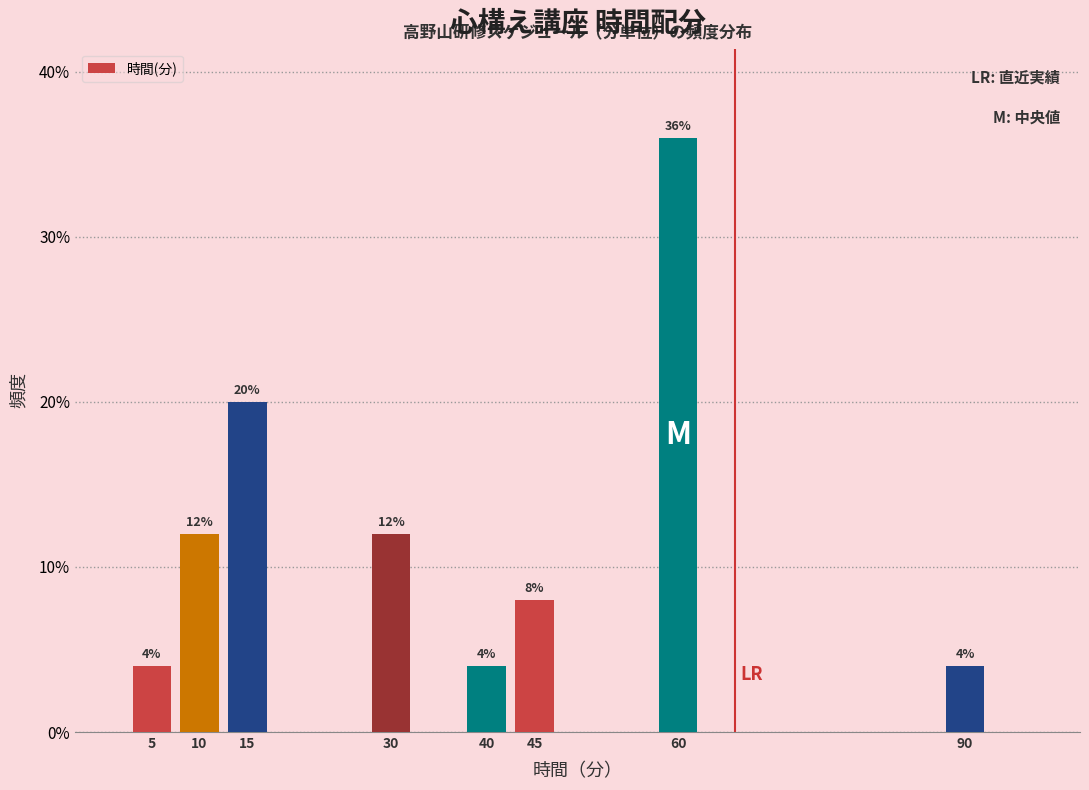

Reading right to left, transcribe all the data shown in this chart.

90=4	60=36	45=8	40=4	30=12	15=20	10=12	5=4